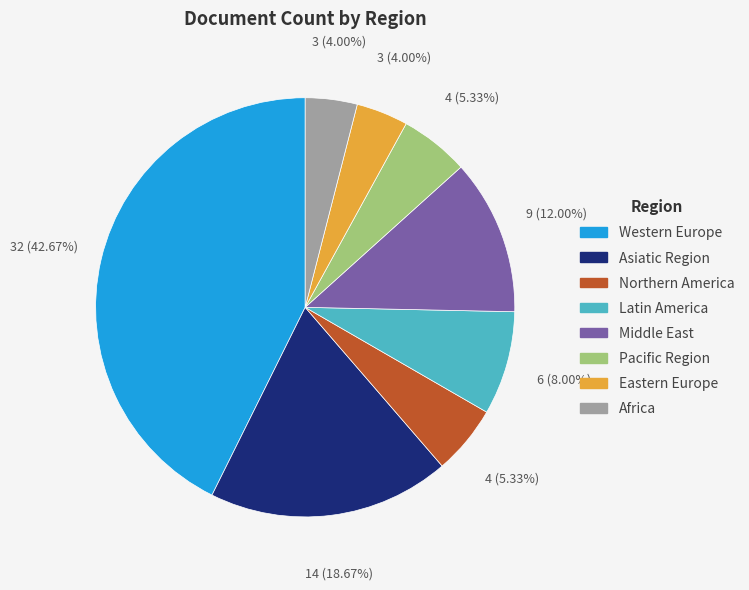

Approximately how many times larger is the value at Middle East compared to Western Europe?

0.3